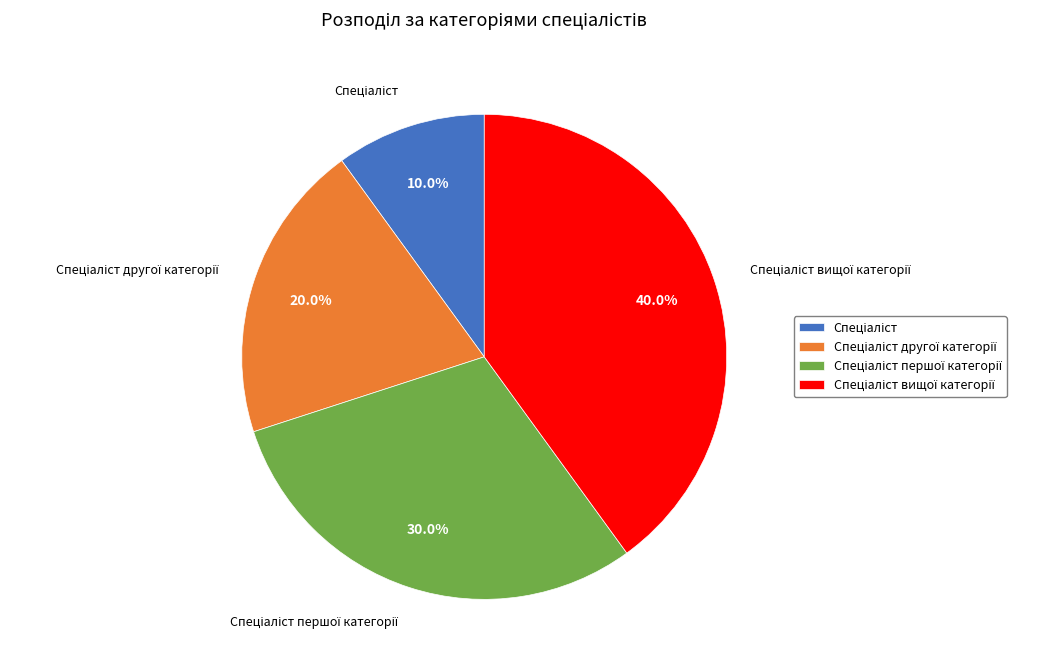

Does any single category account for the majority?

No